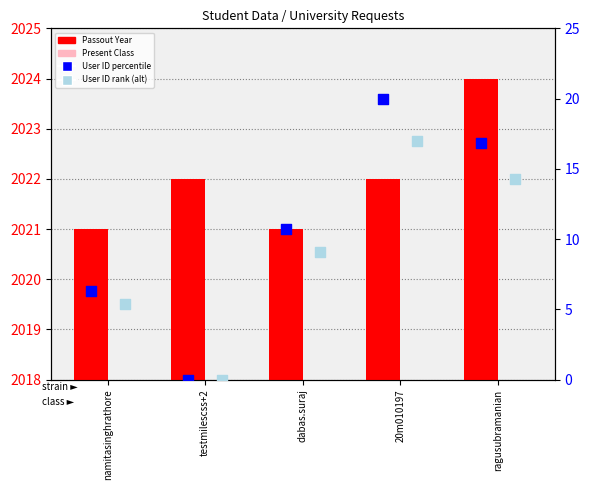

At how many categories does at least one series exceed 1758?

5